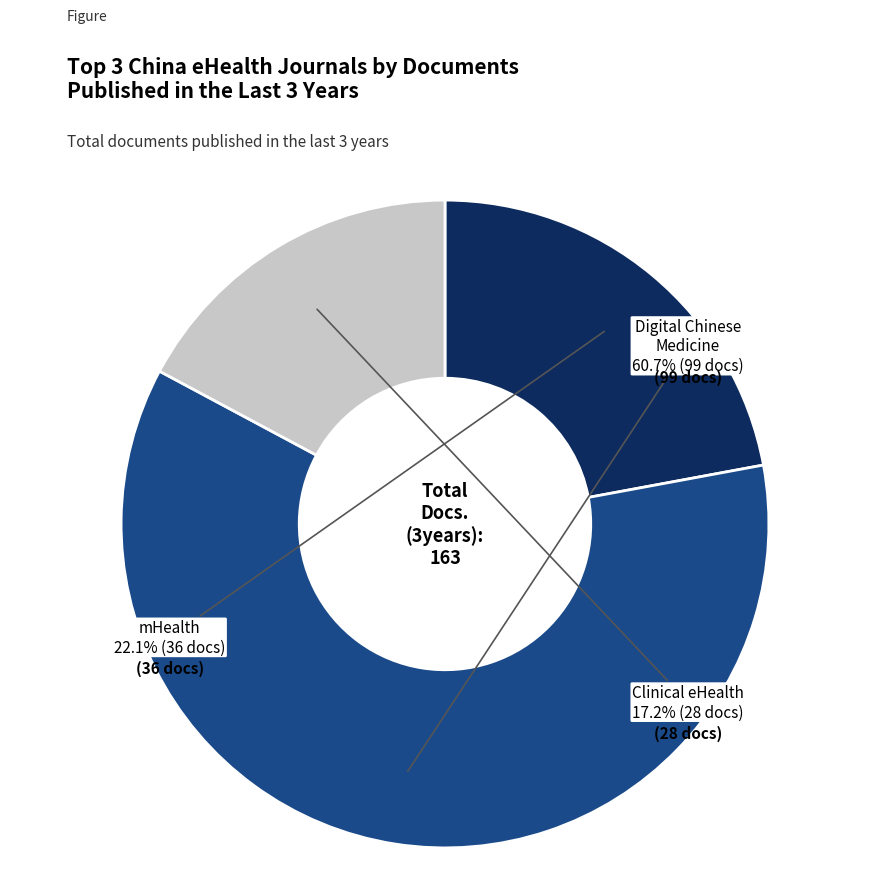

Count the number of slices in the pie.

3